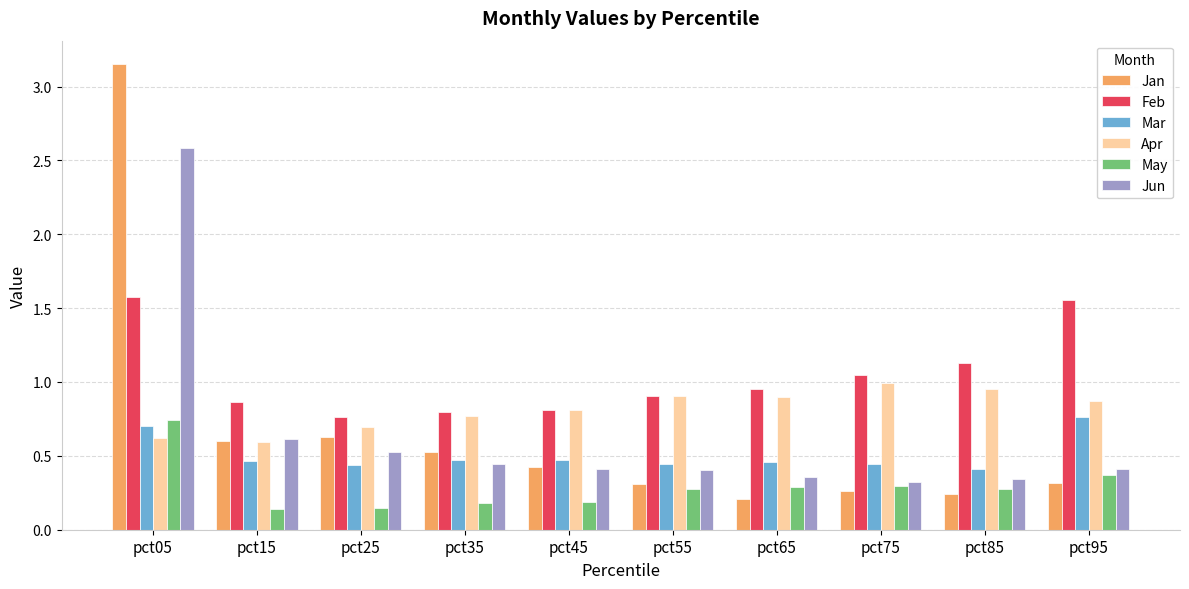

Where is Jan nearest to the value 1?

pct25